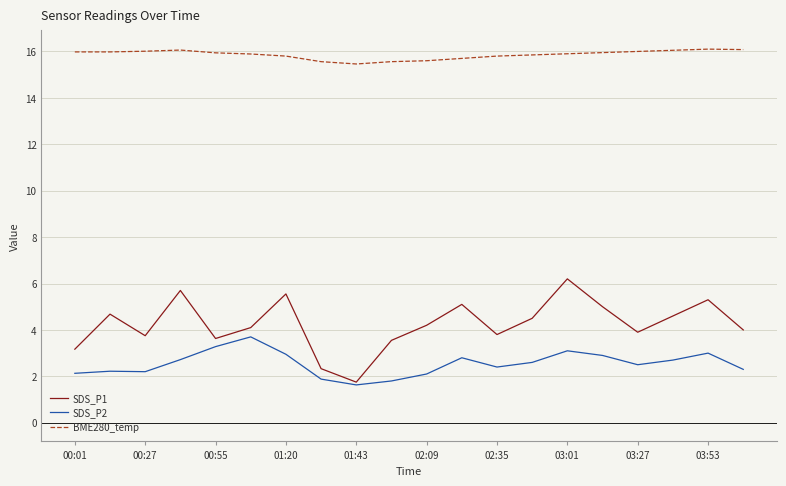

What is the maximum value for SDS_P1?

6.2